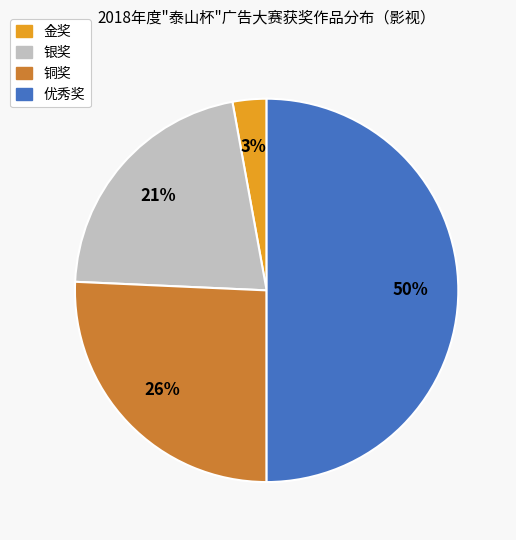

To the nearest percent, what portion does 优秀奖 represent?

50%